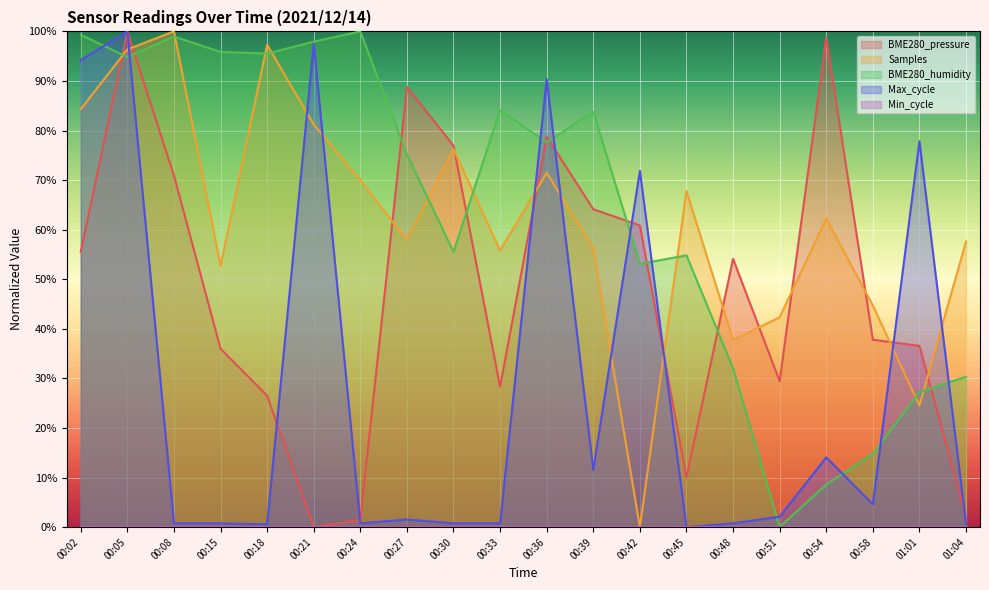

What is the sum of the Max_cycle values at 00:39 and 00:27?

13.1